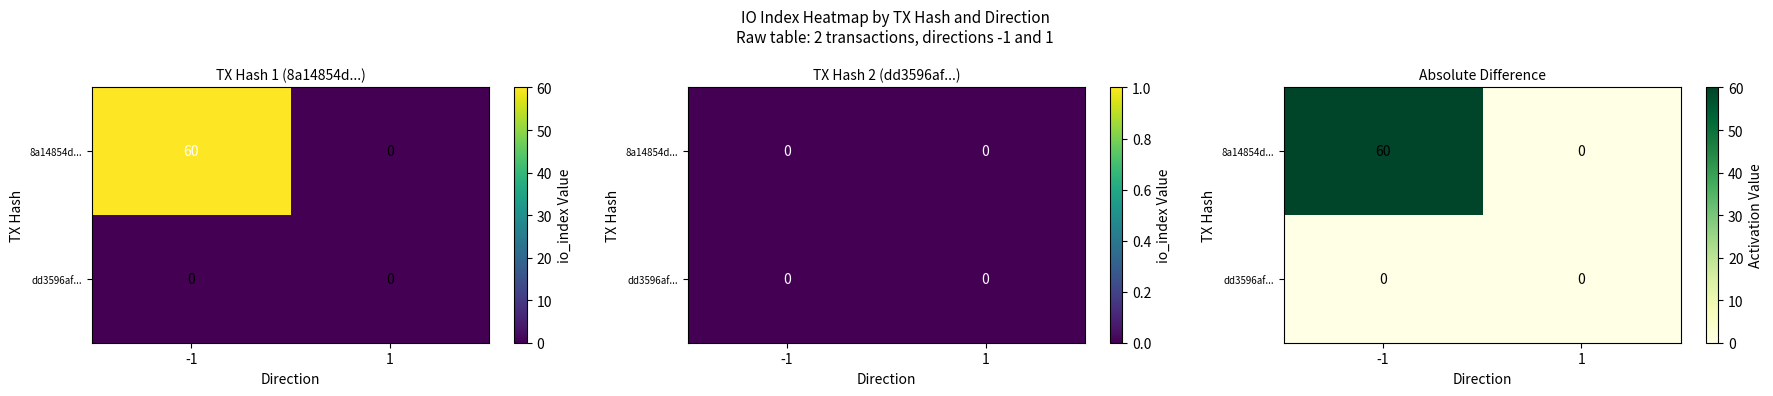

What is the highest value of the 8a14854d... series?

60